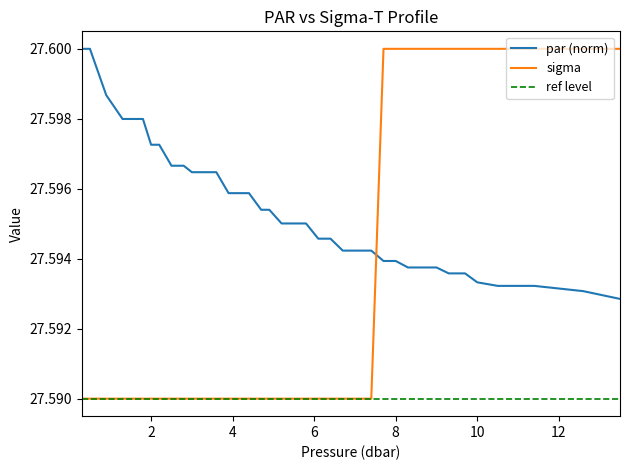

What is the highest value of the sigma series?

27.6